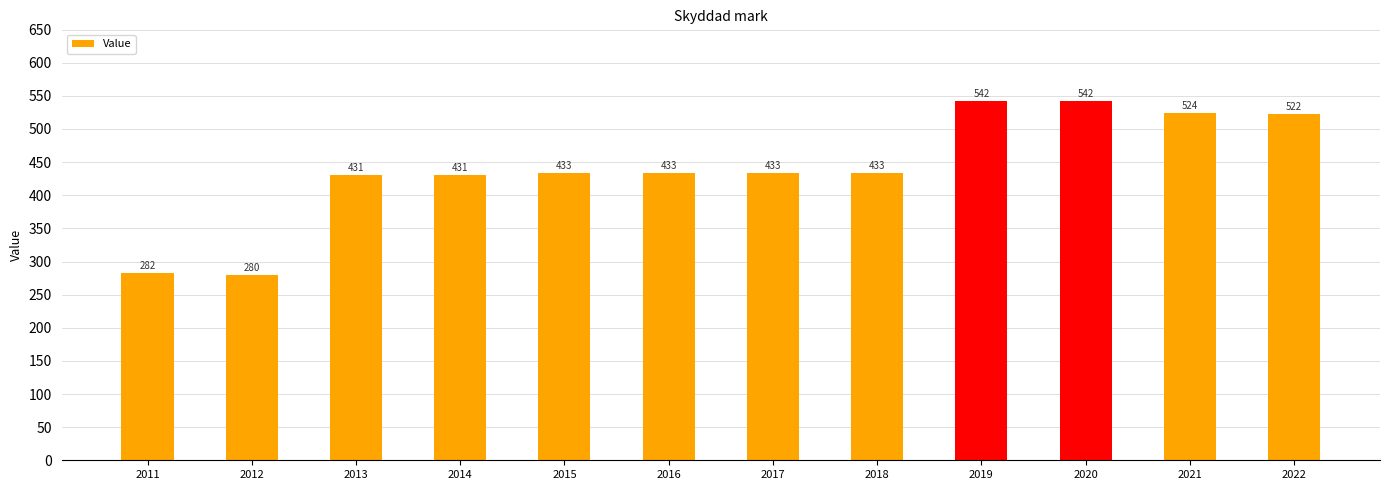

Which category has the lowest value across all series?

2012